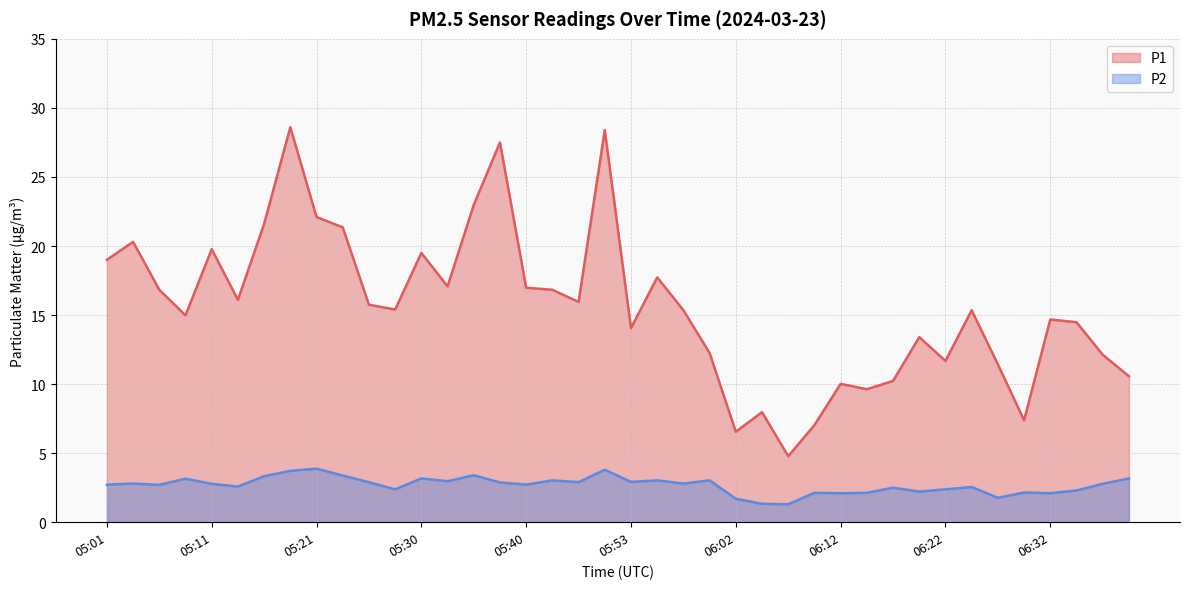

Which has a higher value, 05:26 or 05:16?

05:16